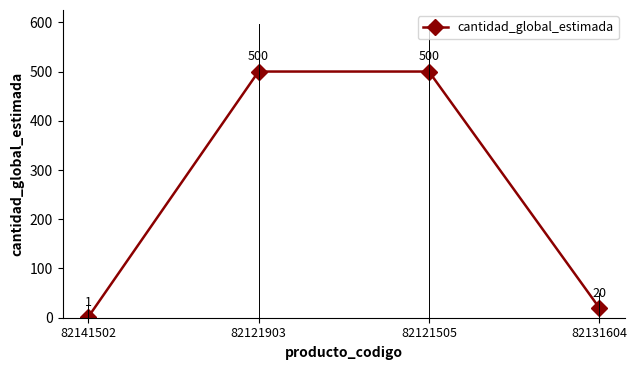

What is the value of the 4th point from the left?

20